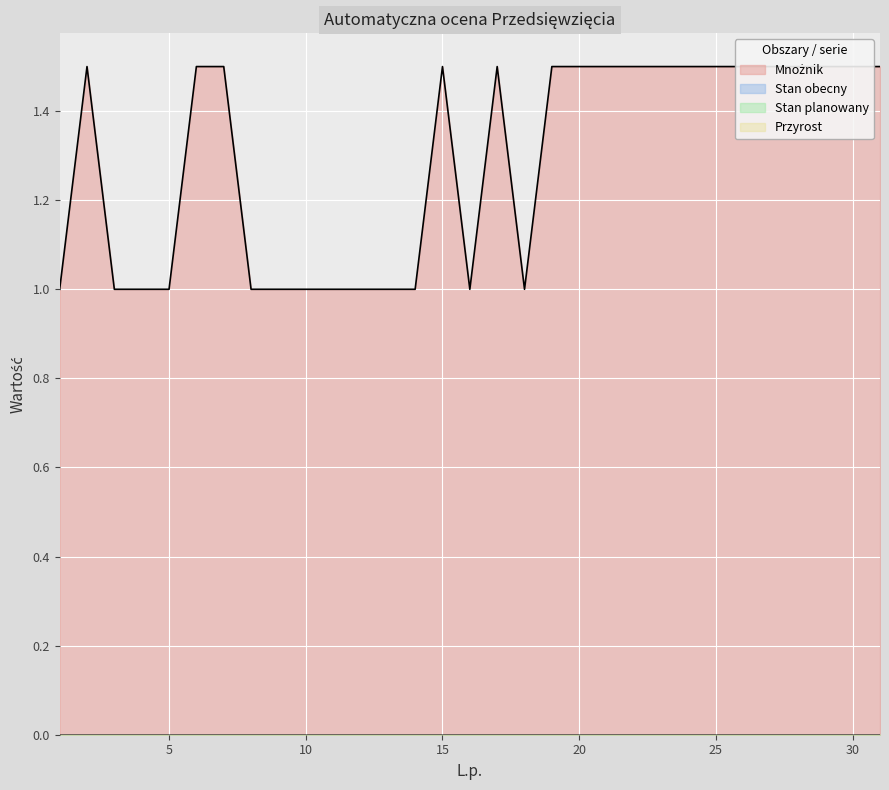

True or false: Stan planowany and Mnożnik intersect in this chart.

False